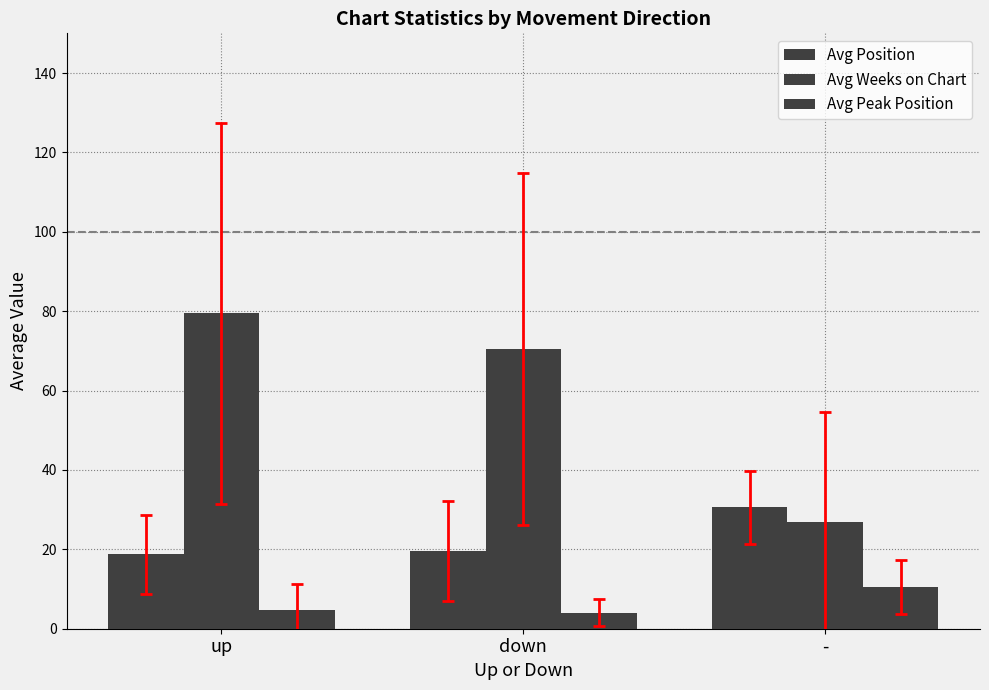

Is it true that Avg Peak Position equals 8.3 at up?

False